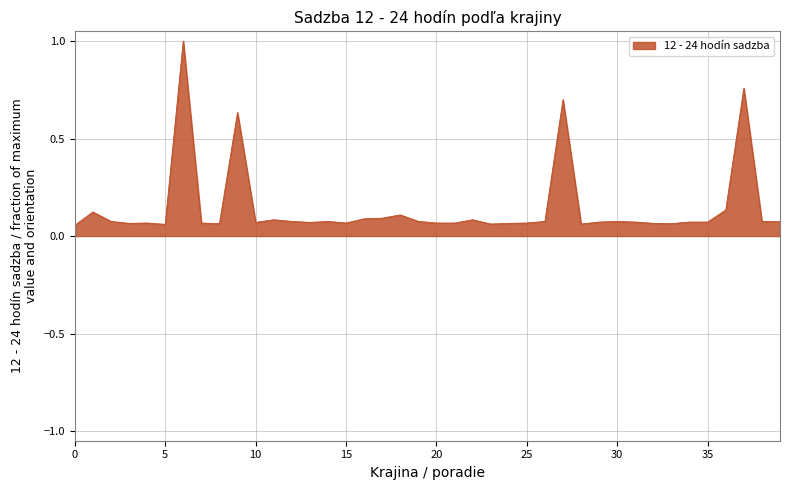

What is the greatest value displayed?

1.0